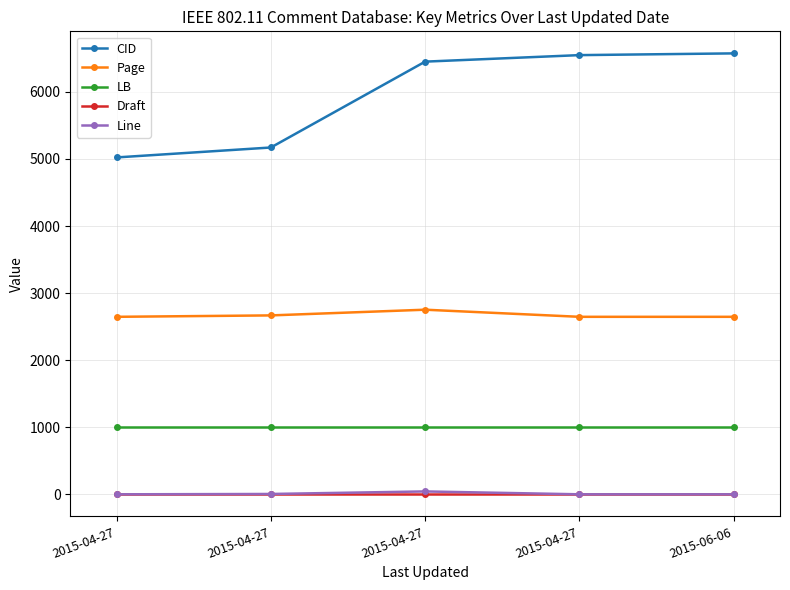

What are all the series names shown in the legend?

CID, Page, LB, Draft, Line